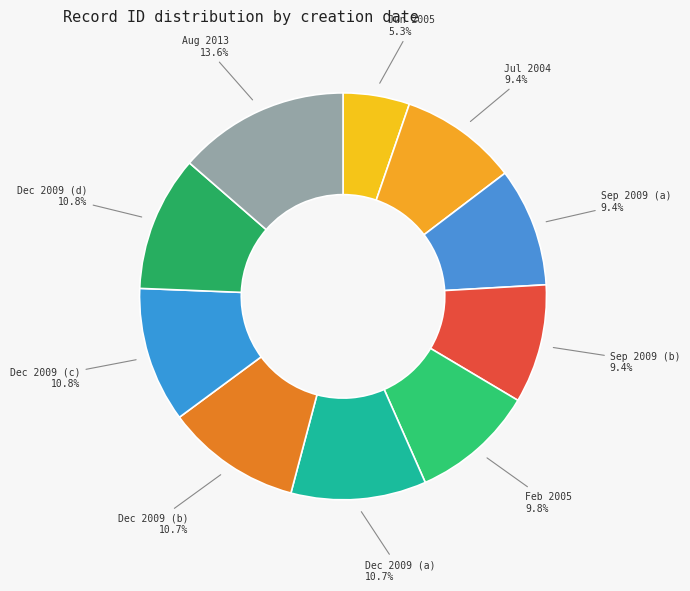

Which slice is the smallest?

Jun 2005